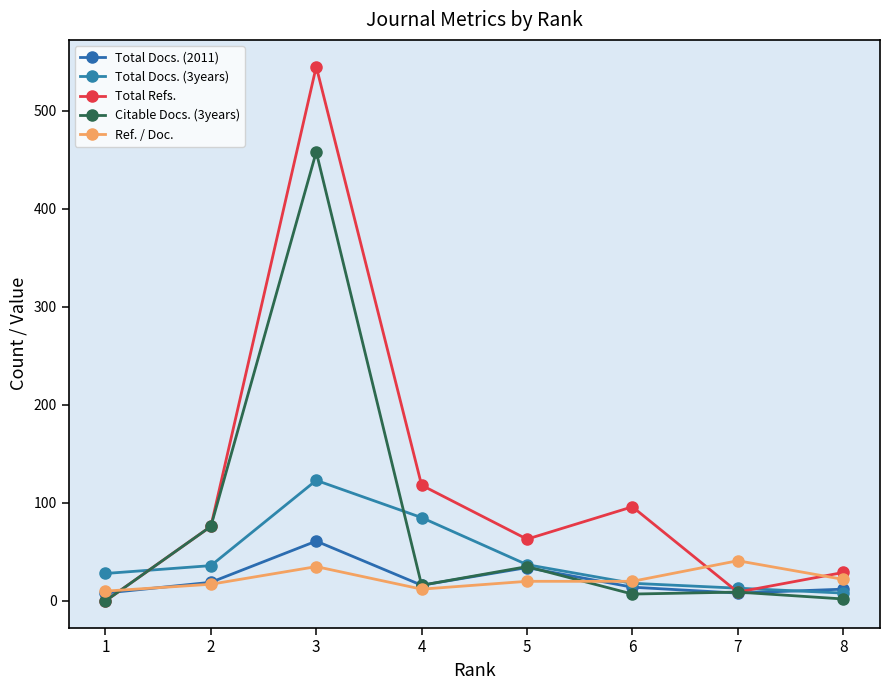

How many lines are shown in the chart?

5